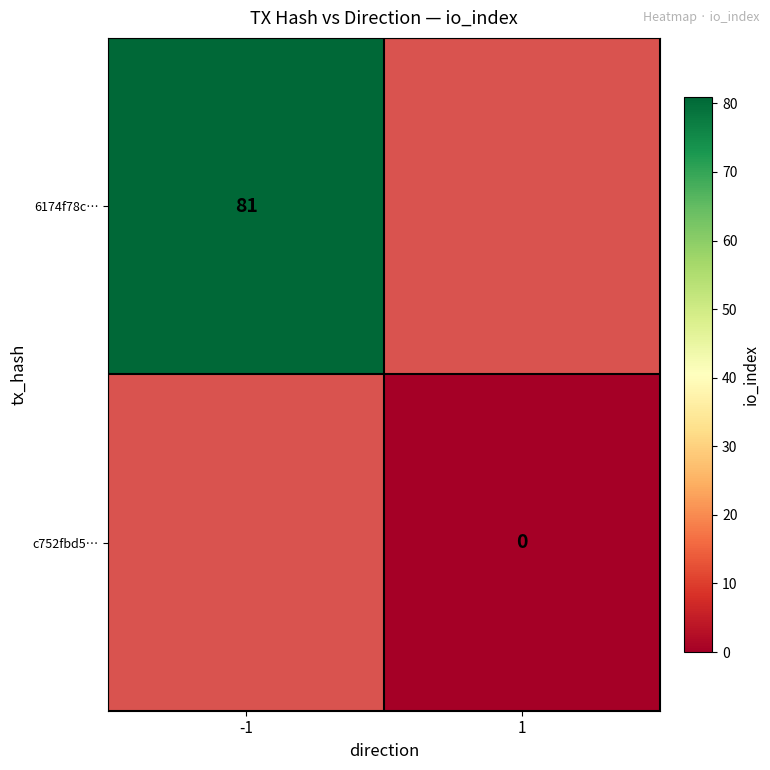

The value of 6174f78c… at -1 is 81. True or false?

True